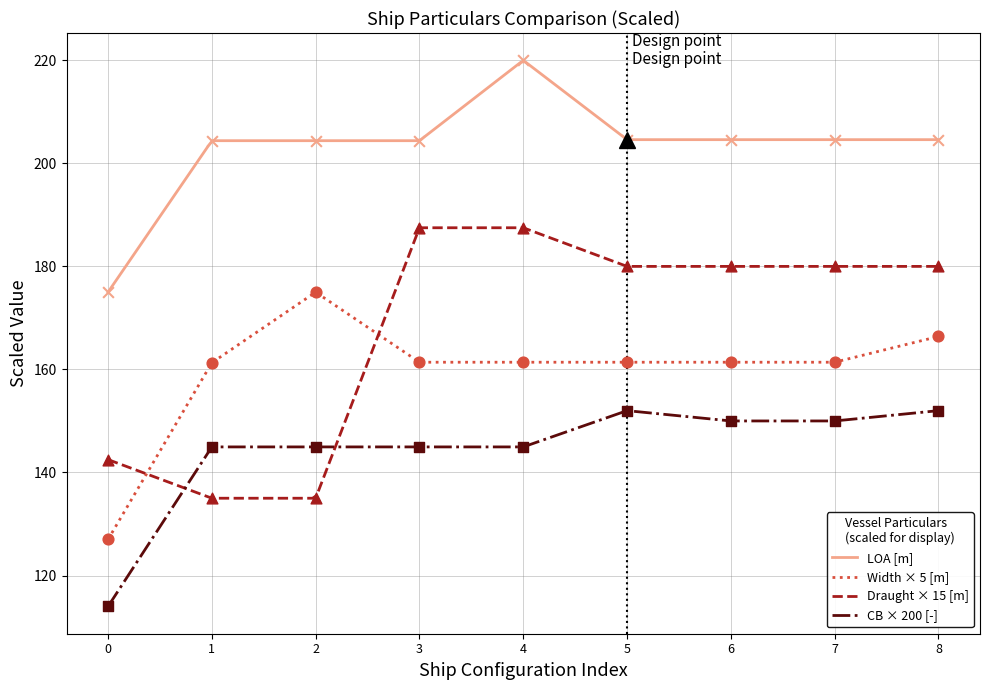

What is the lowest value of the LOA [m] series?

175.0